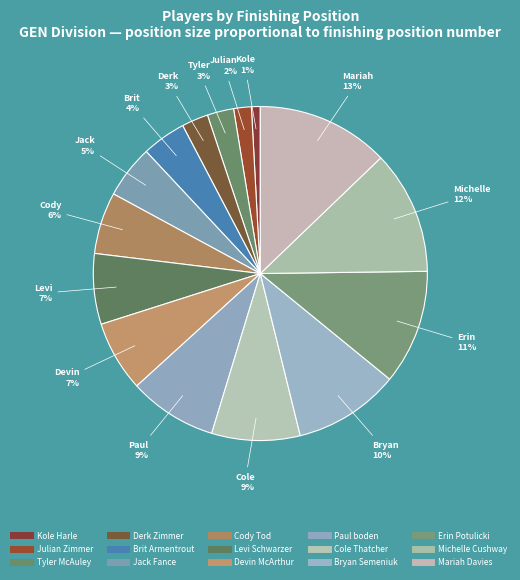

Count the number of slices in the pie.

15